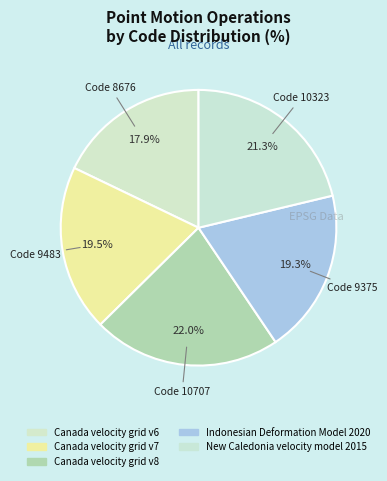

Count the number of slices in the pie.

5